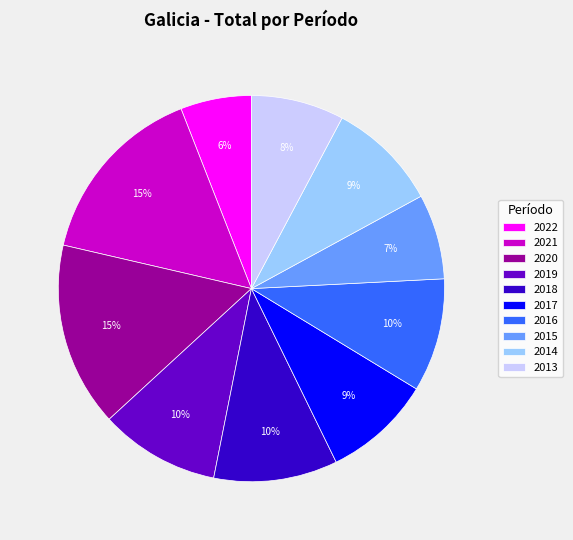

What percentage is the 2021 slice, to the nearest percent?

15%